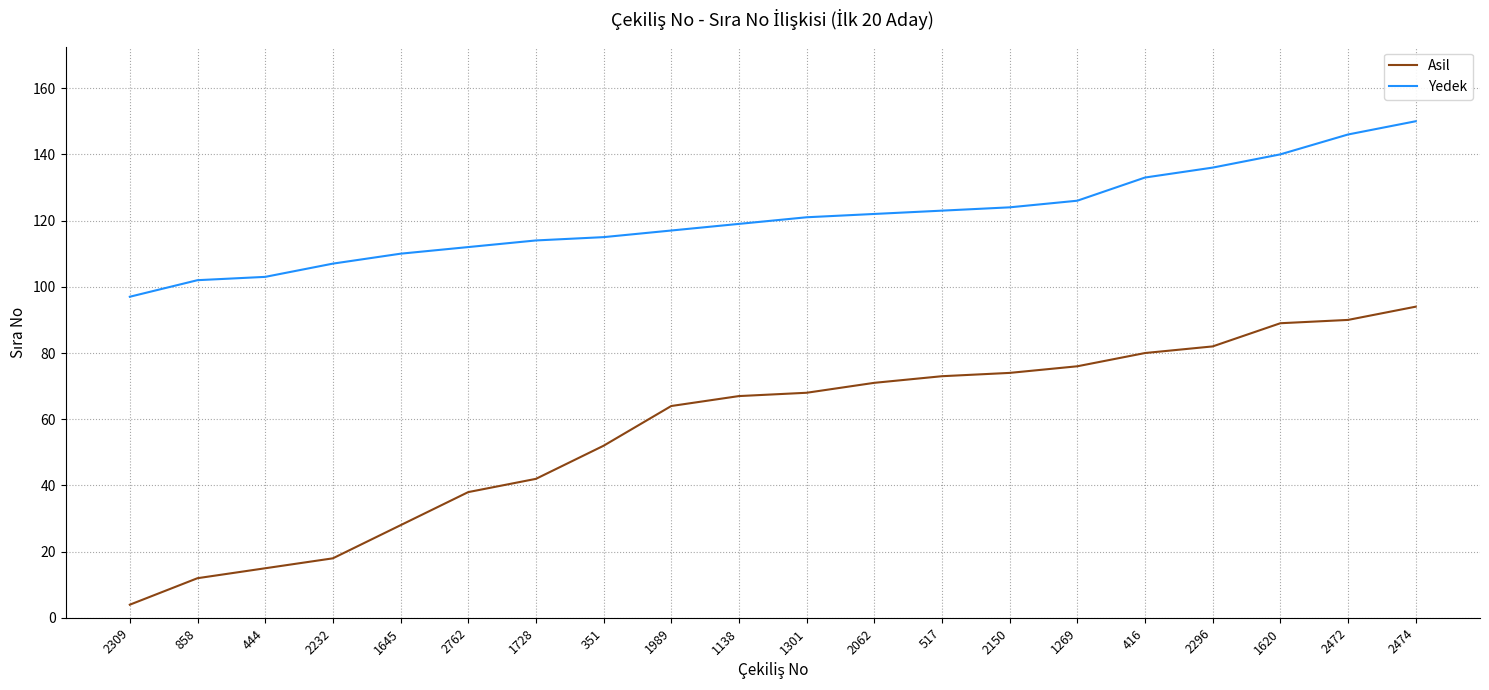

At which category is the sum across all series the highest?

2474